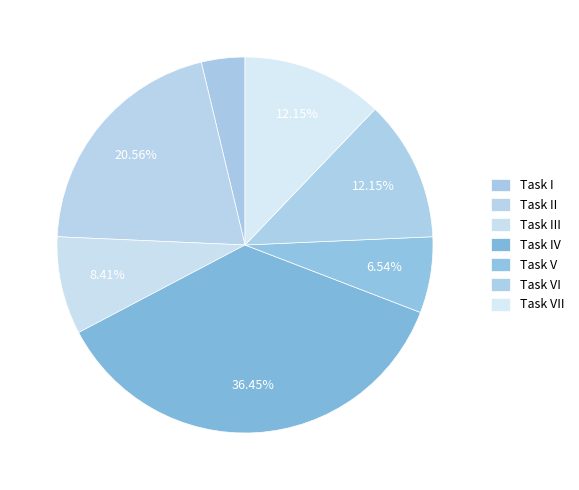

How many slices are in this pie chart?

7